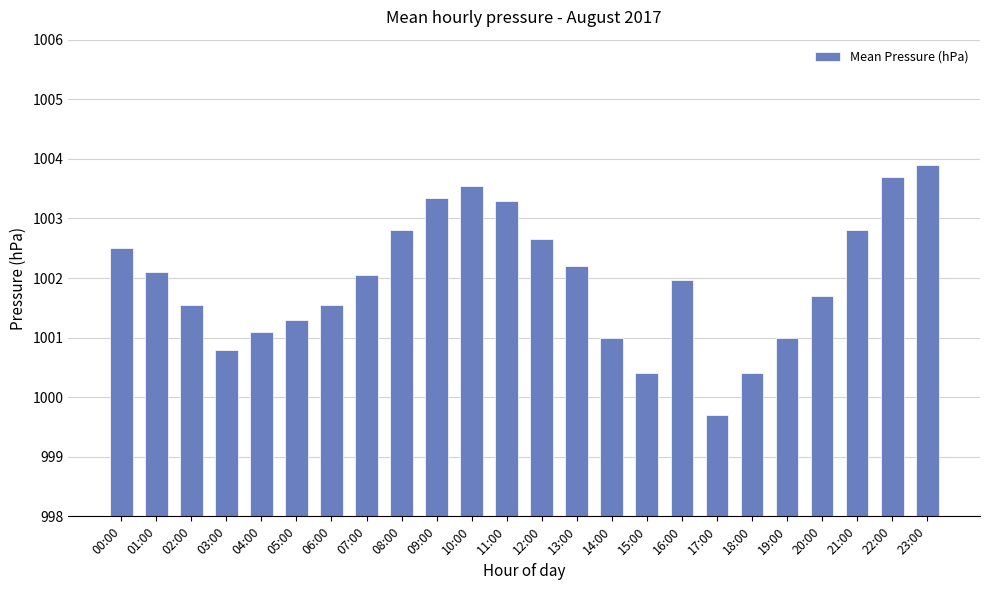

What is the difference between the values at 20:00 and 17:00?

2.0